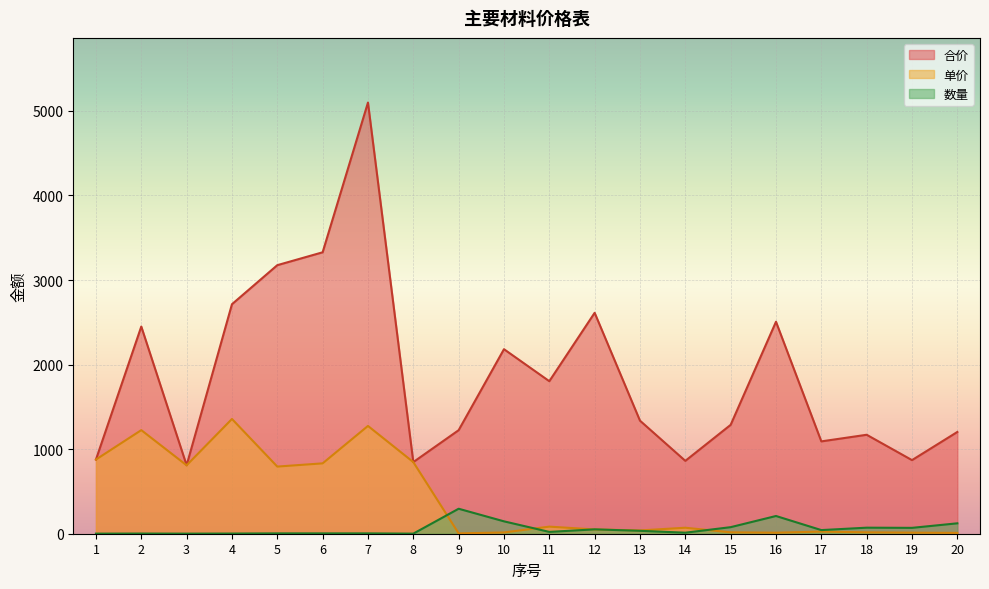

What is the difference between the 单价 values at 6 and 4?

525.0